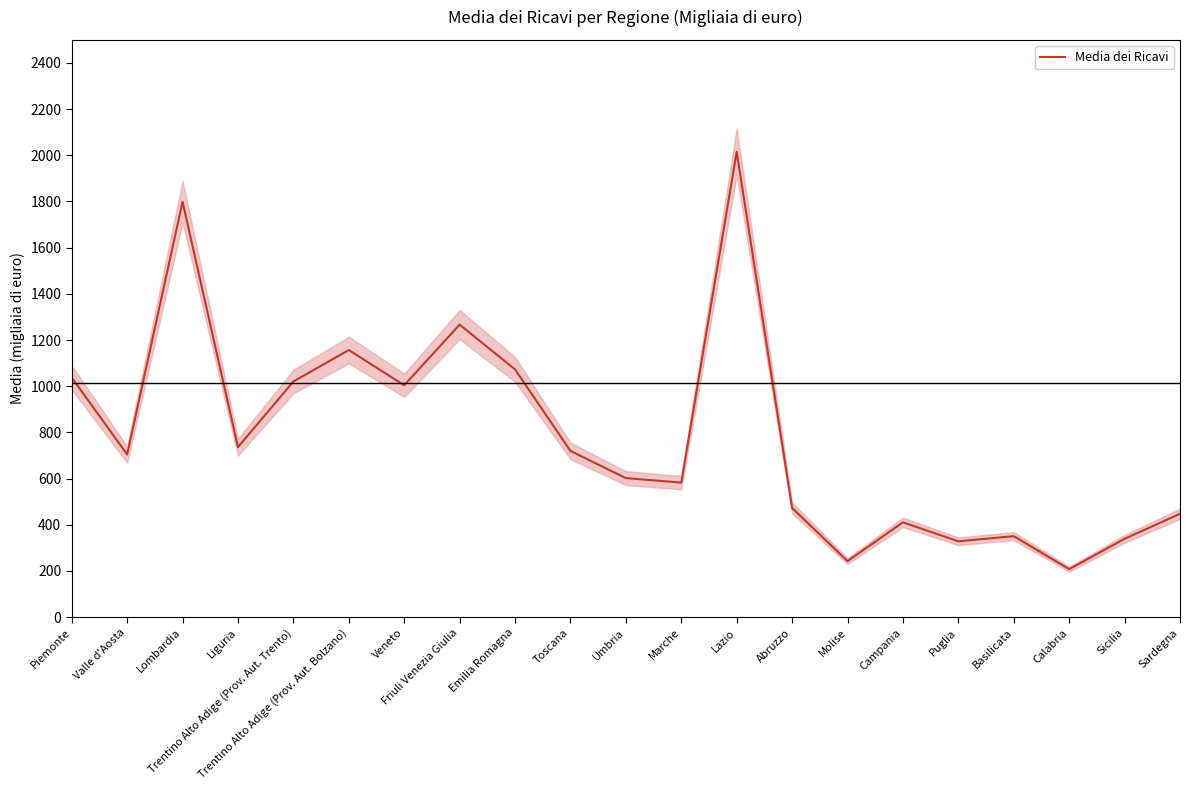

Reading left to right, transcribe all the data shown in this chart.

Piemonte=1037.3	Valle d'Aosta=704.5	Lombardia=1798.7	Liguria=736.2	Trentino Alto Adige (Prov. Aut. Trento)=1020.3	Trentino Alto Adige (Prov. Aut. Bolzano)=1156.6	Veneto=1004.1	Friuli Venezia Giulia=1266.7	Emilia Romagna=1072.7	Toscana=719.6	Umbria=602.0	Marche=582.4	Lazio=2015.5	Abruzzo=472.2	Molise=242.5	Campania=410.4	Puglia=328.3	Basilicata=350.4	Calabria=207.7	Sicilia=338.9	Sardegna=447.4